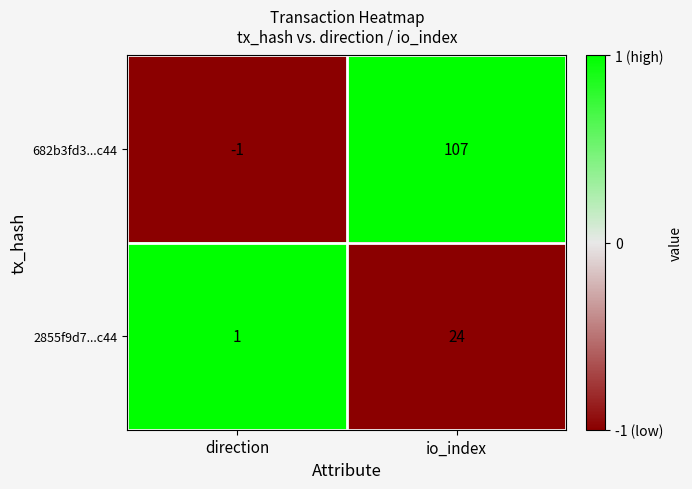

The value of 682b3fd3...c44 at io_index is 107. True or false?

True